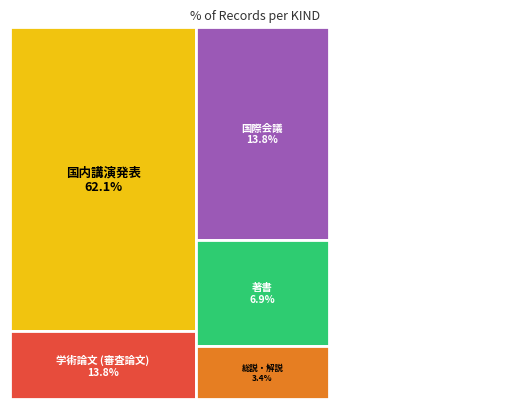

Which slice represents more than half of the pie?

国内講演発表